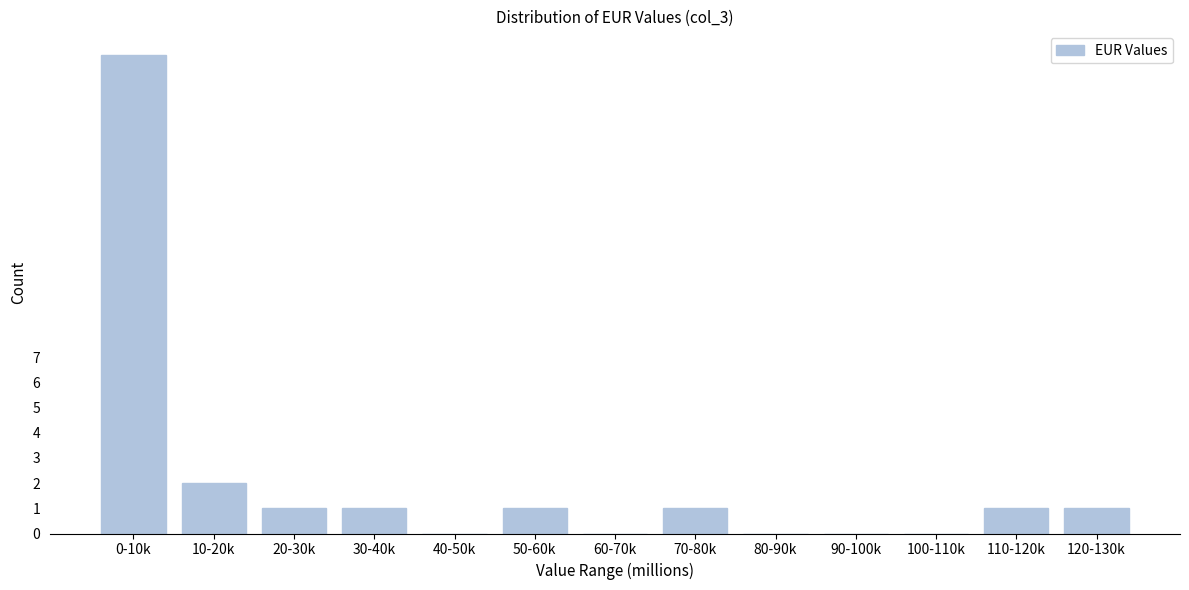

Reading left to right, what are all the values shown in this chart?

0-10k=19	10-20k=2	20-30k=1	30-40k=1	40-50k=0	50-60k=1	60-70k=0	70-80k=1	80-90k=0	90-100k=0	100-110k=0	110-120k=1	120-130k=1